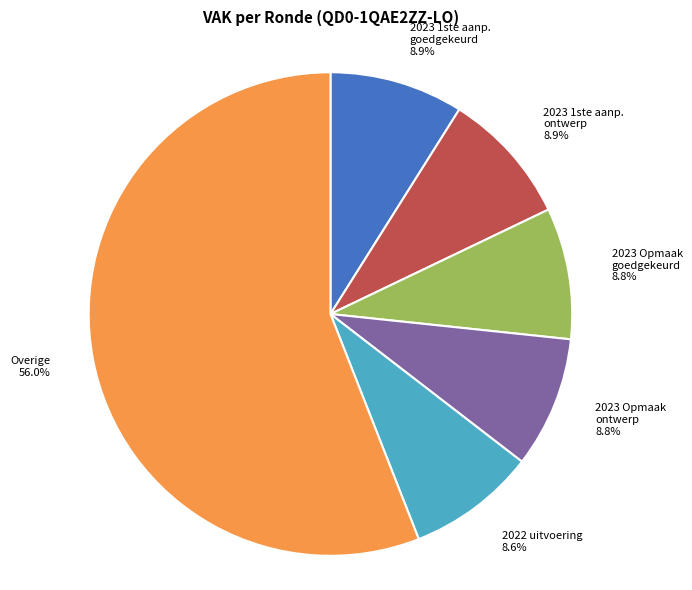

Is there a majority slice in this chart?

Yes